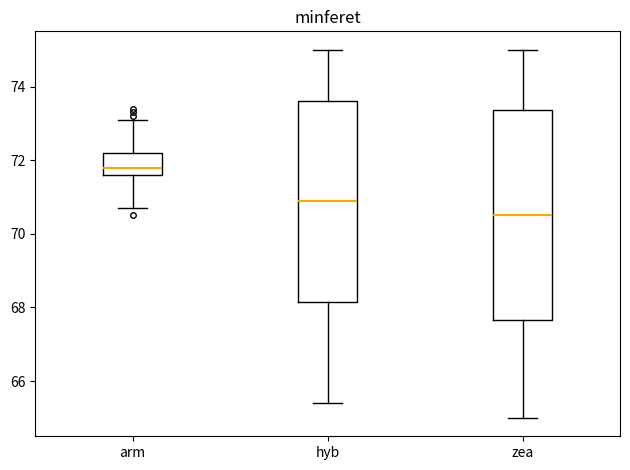

Where does the lower whisker of the box for zea end on the y-axis? The values are not printed on the chart, so give them approximately, as read against the axis.

65.0